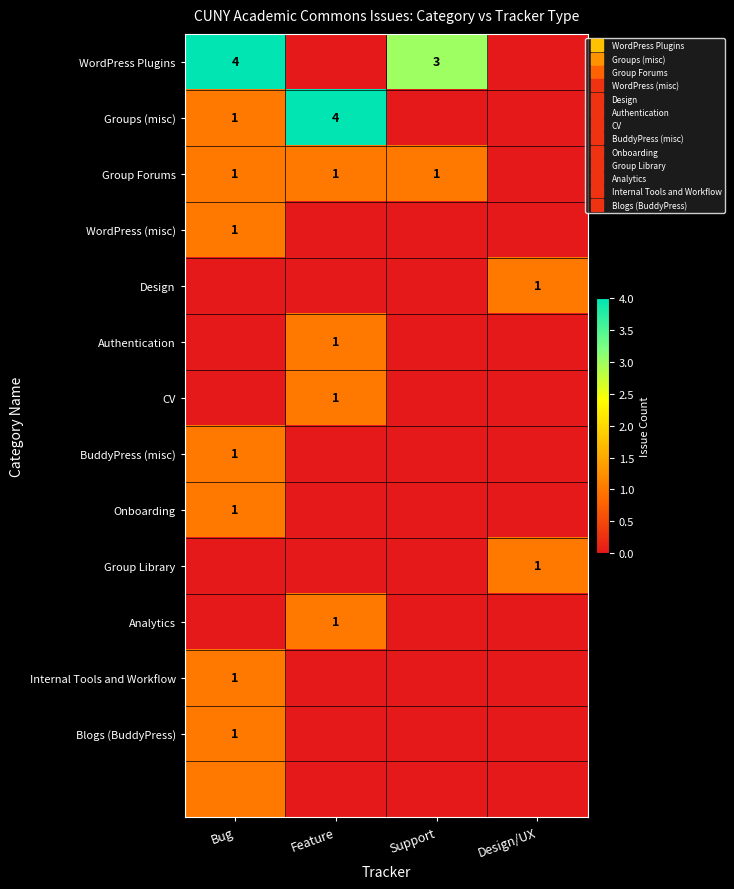

What is the difference between the BuddyPress (misc) values at Support and Bug?

1